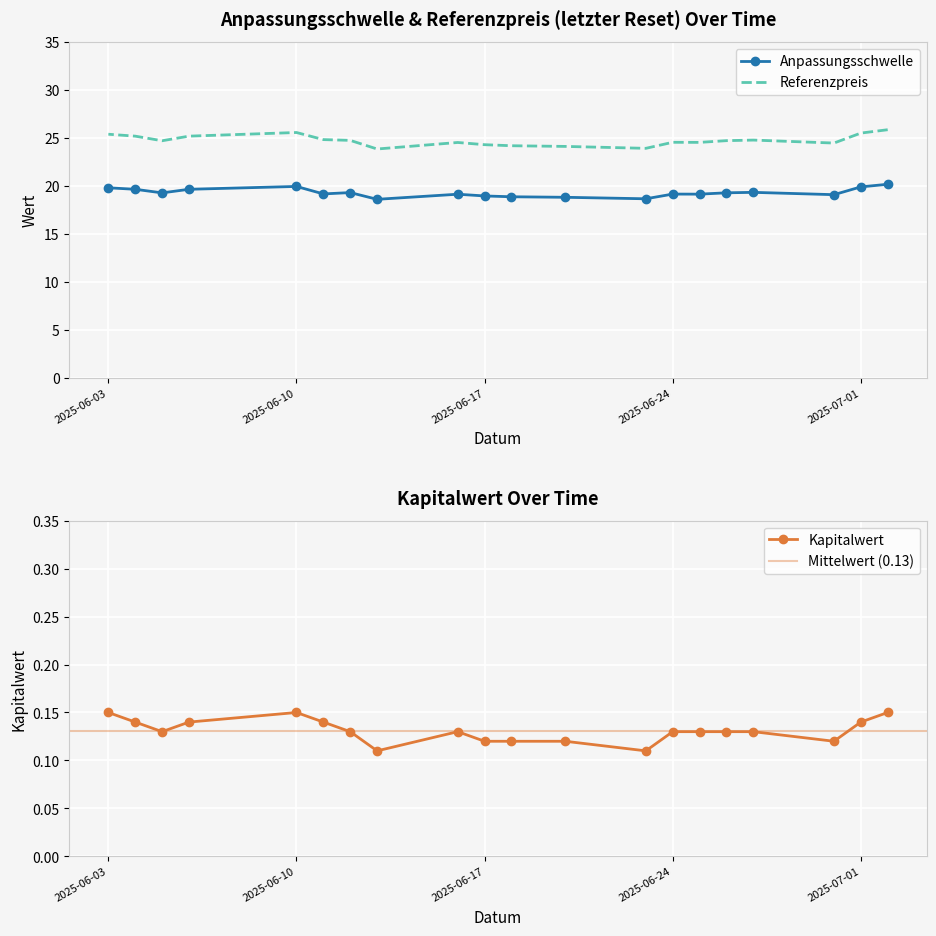

What is the difference between the Referenzpreis values at 2025-06-06 and 2025-06-11?

0.4